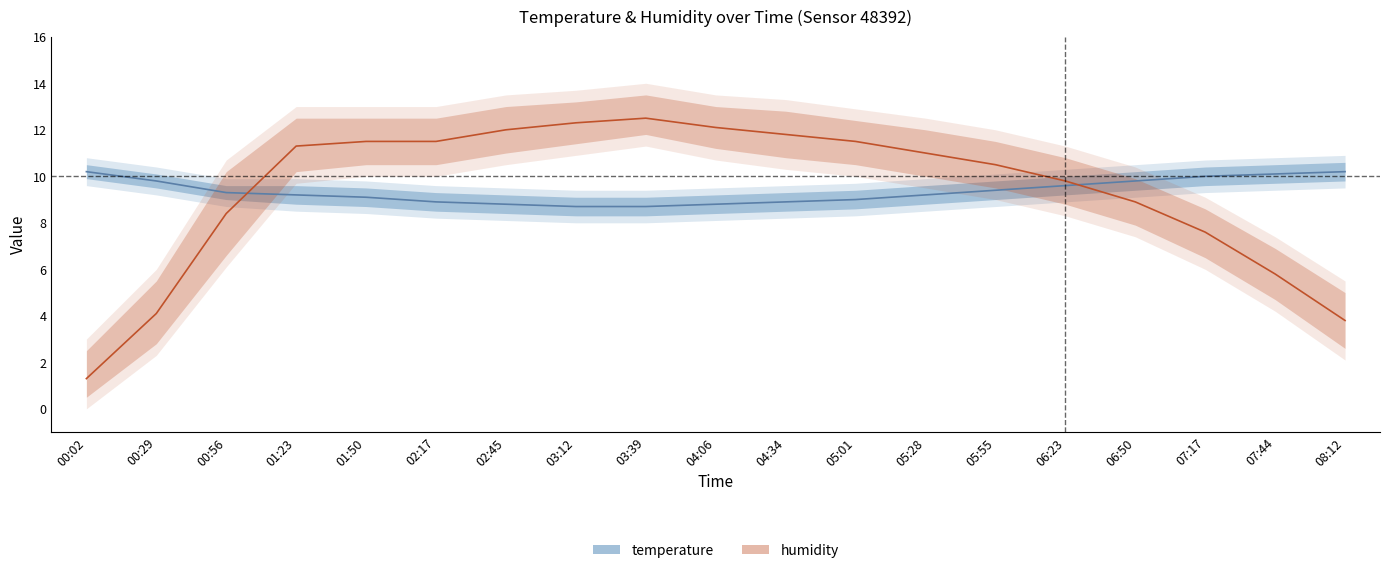

True or false: temp_upper has more than 2 interior local peaks.

False